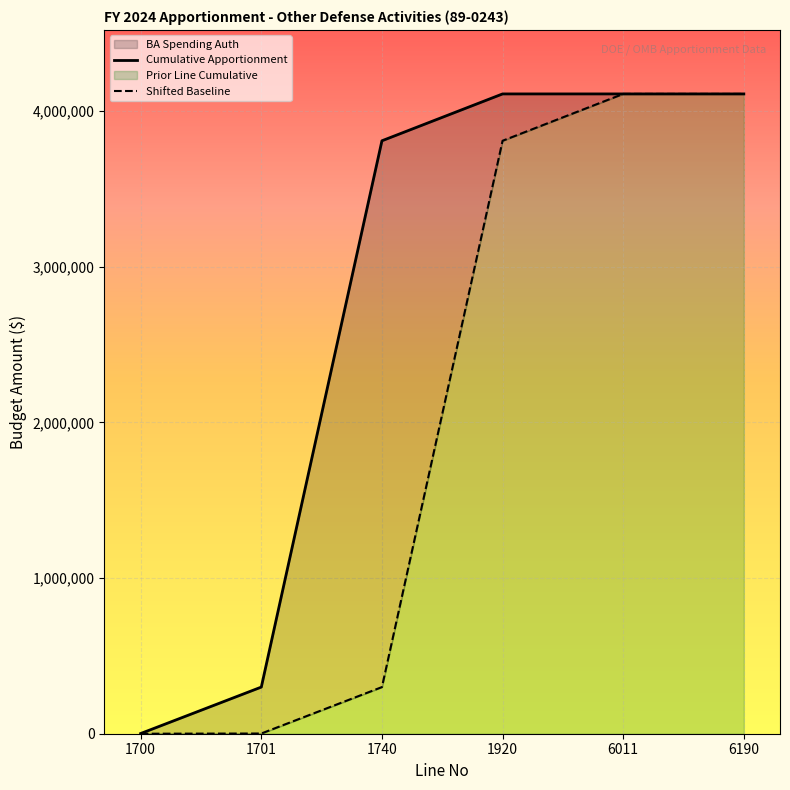

What is the difference between the maximum and minimum values in the Shifted Baseline series?

4110000